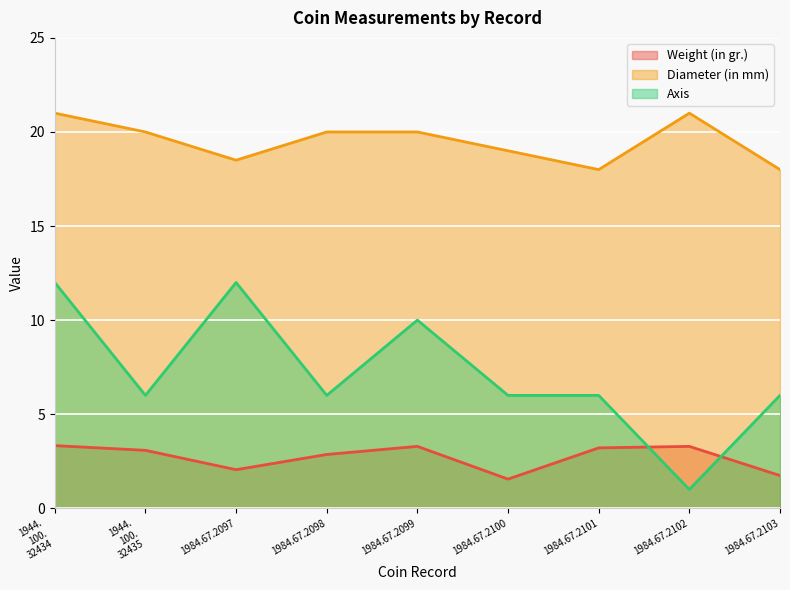

How many lines are shown in the chart?

3